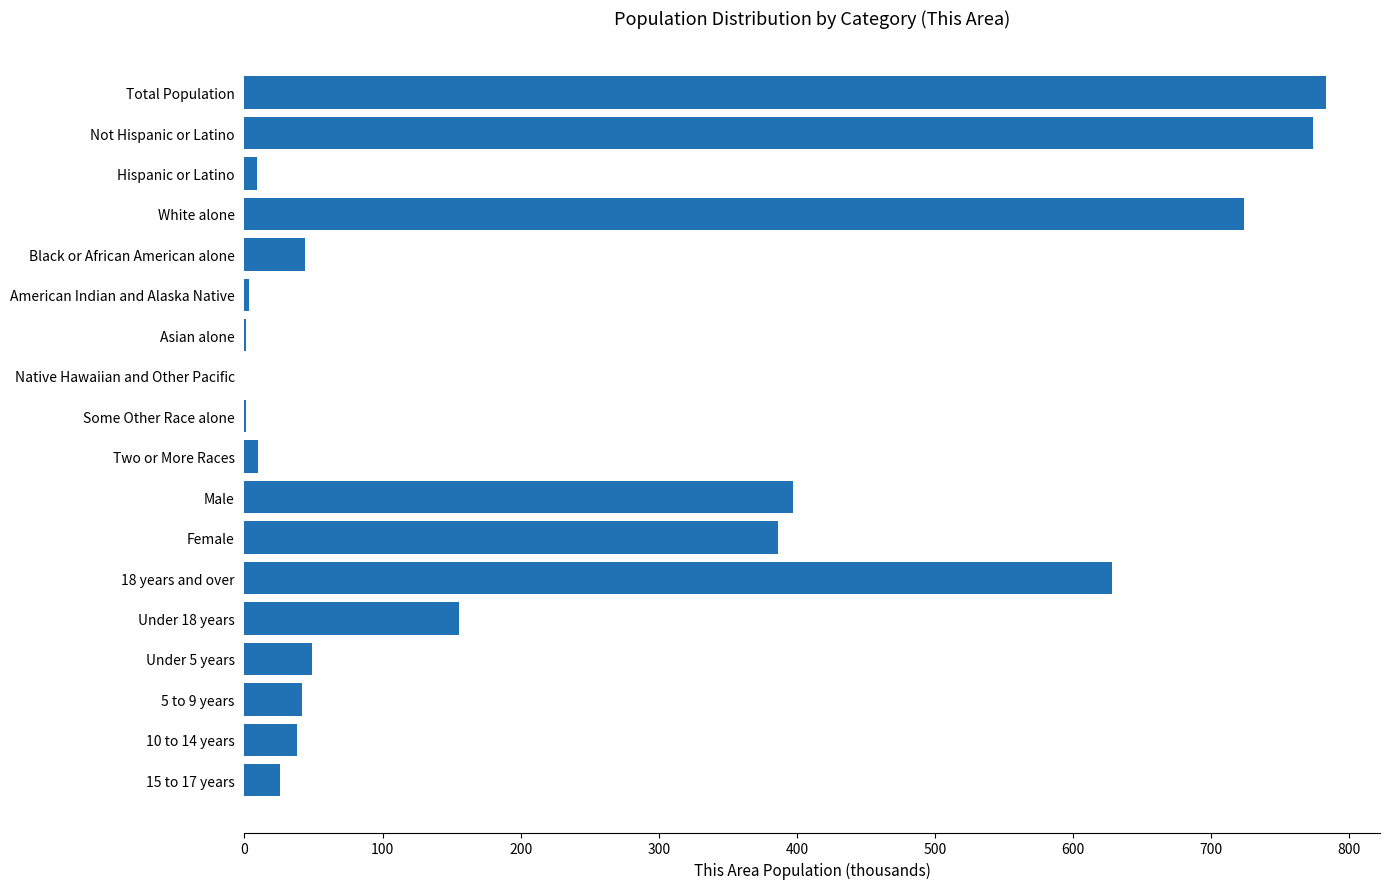

The value at Total Population is 261. True or false?

False